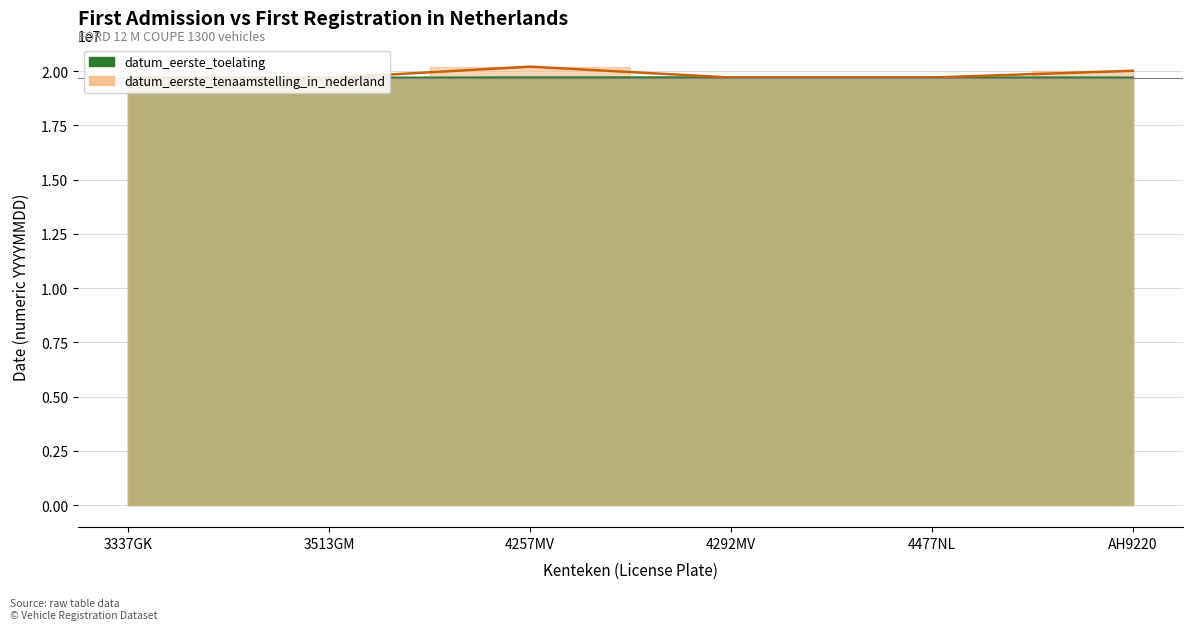

List the labels in order of datum_eerste_tenaamstelling_in_nederland value, largest first.

4257MV, AH9220, 4477NL, 4292MV, 3337GK, 3513GM